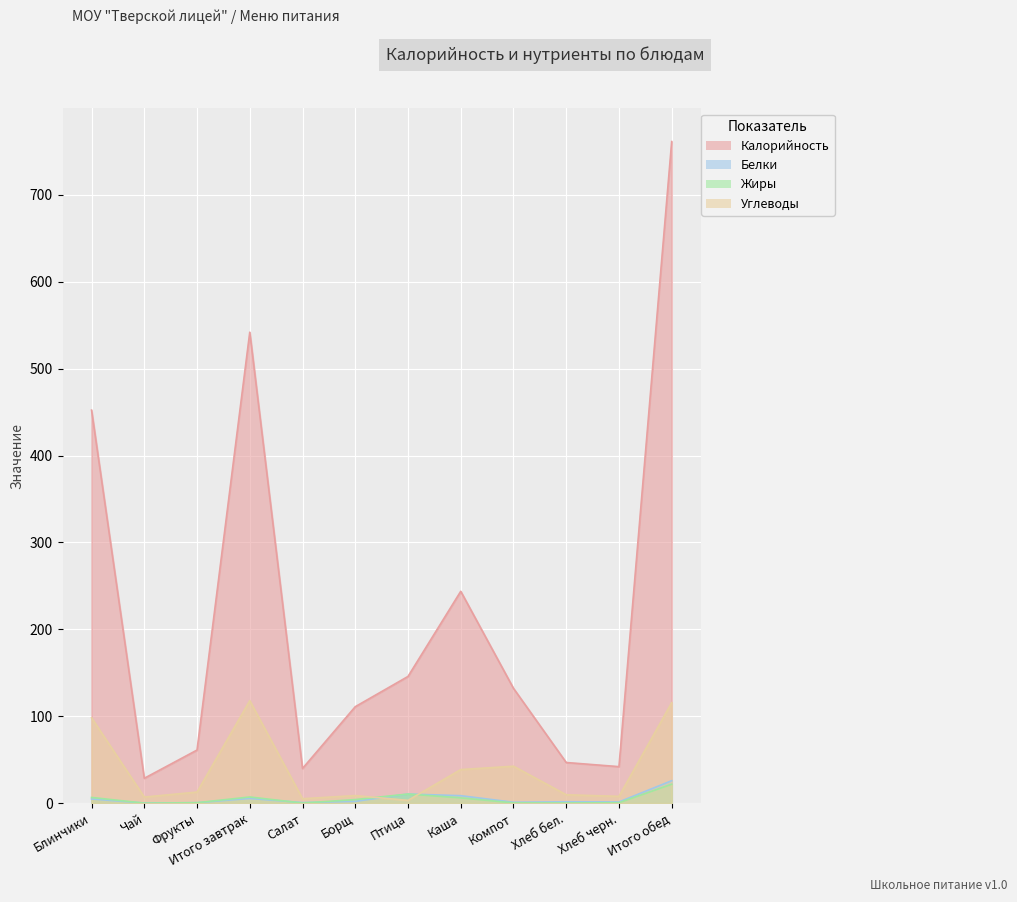

What is the spread (max minus min) of values at Компот?

131.8